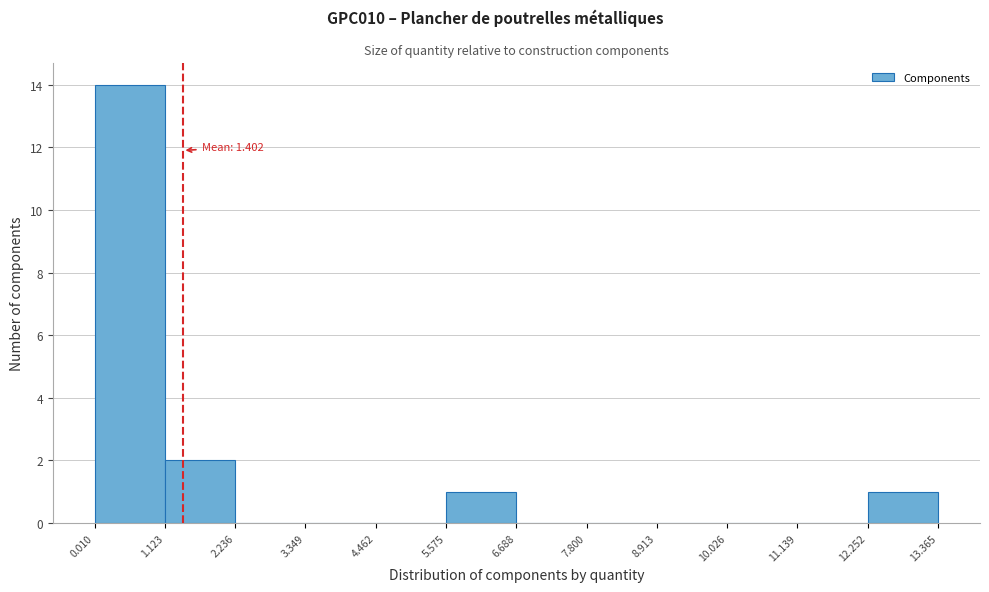

Over which range of the x-axis is the bar tallest?

0.010 to 1.123